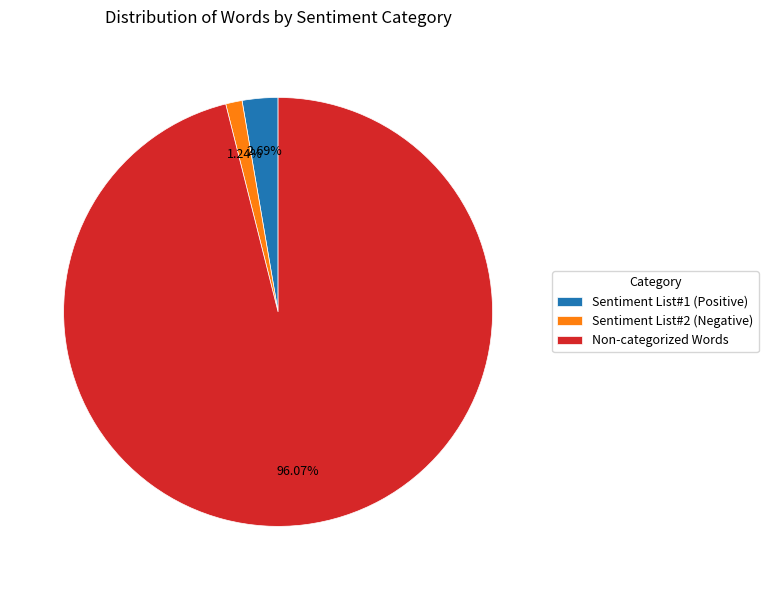

Rank the categories by value from lowest to highest.

Sentiment List#2 (Negative), Sentiment List#1 (Positive), Non-categorized Words